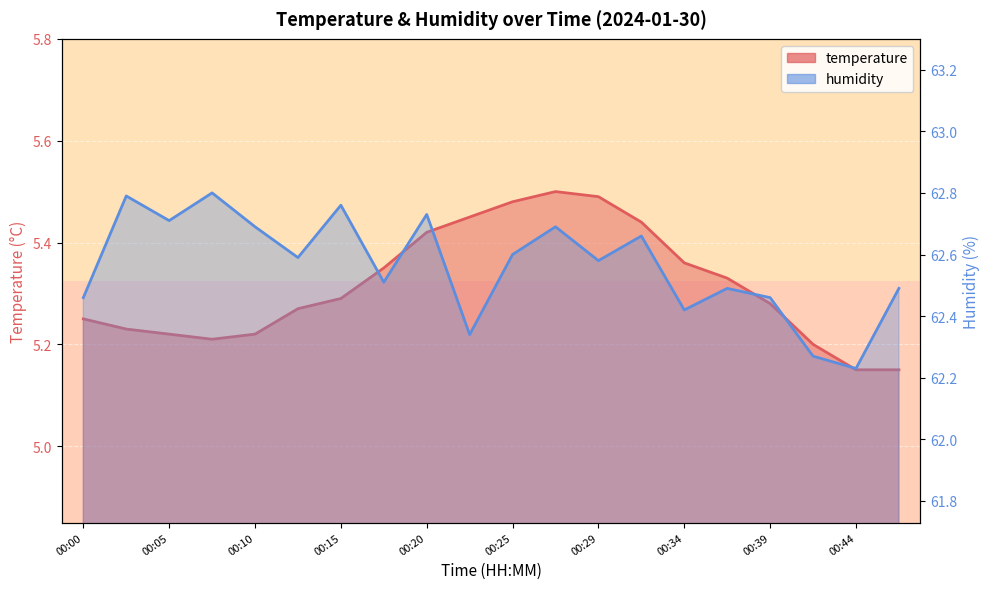

Where is the first local minimum for temperature?

00:07